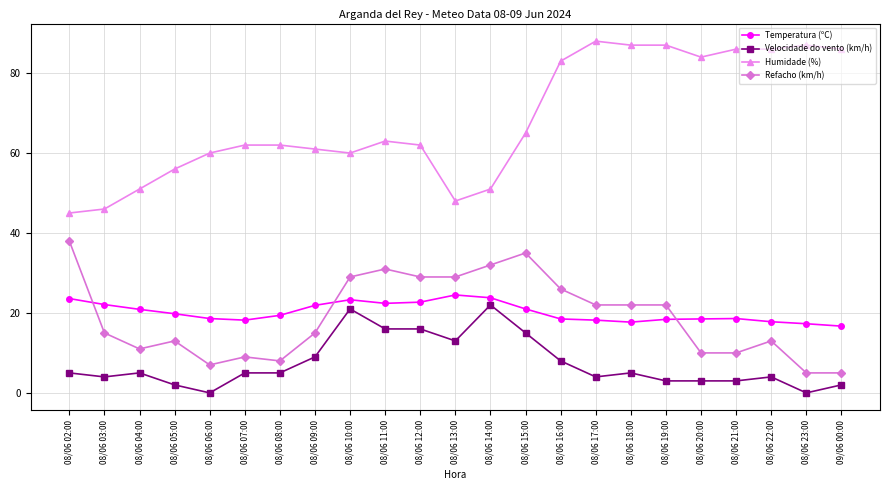

What are all the series names shown in the legend?

Temperatura (ºC), Velocidade do vento (km/h), Humidade (%), Refacho (km/h)